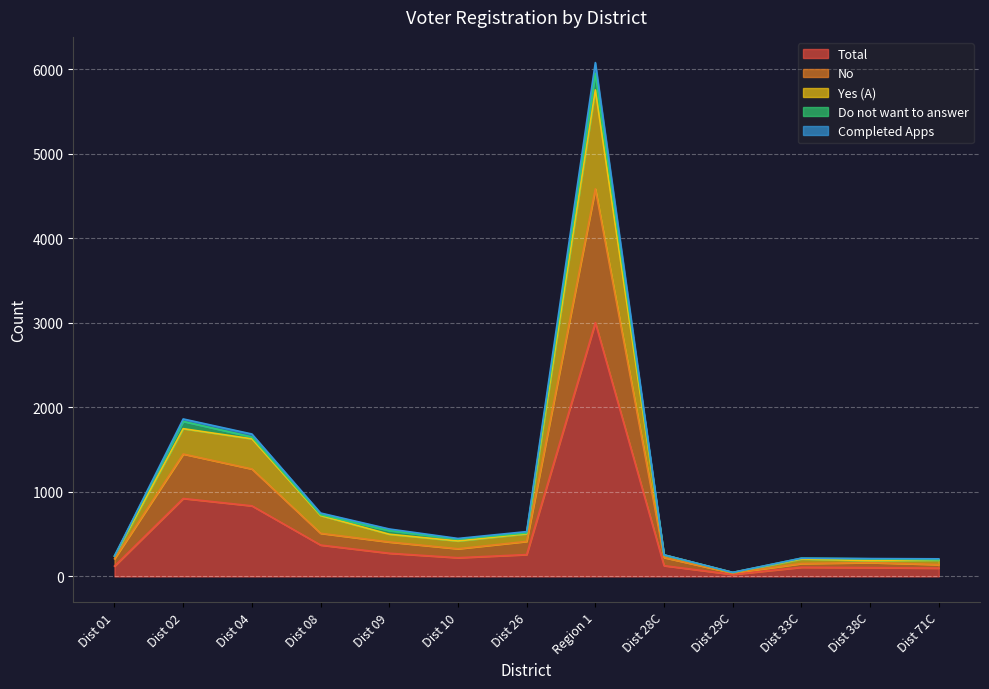

At which category does No reach its first local peak?

Dist 02